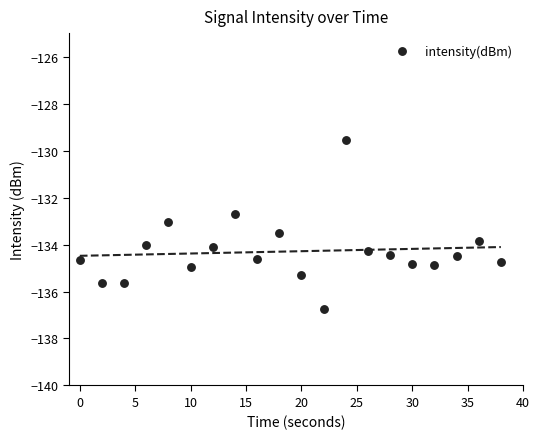

What is the range of X values (max minus min)?

38.0